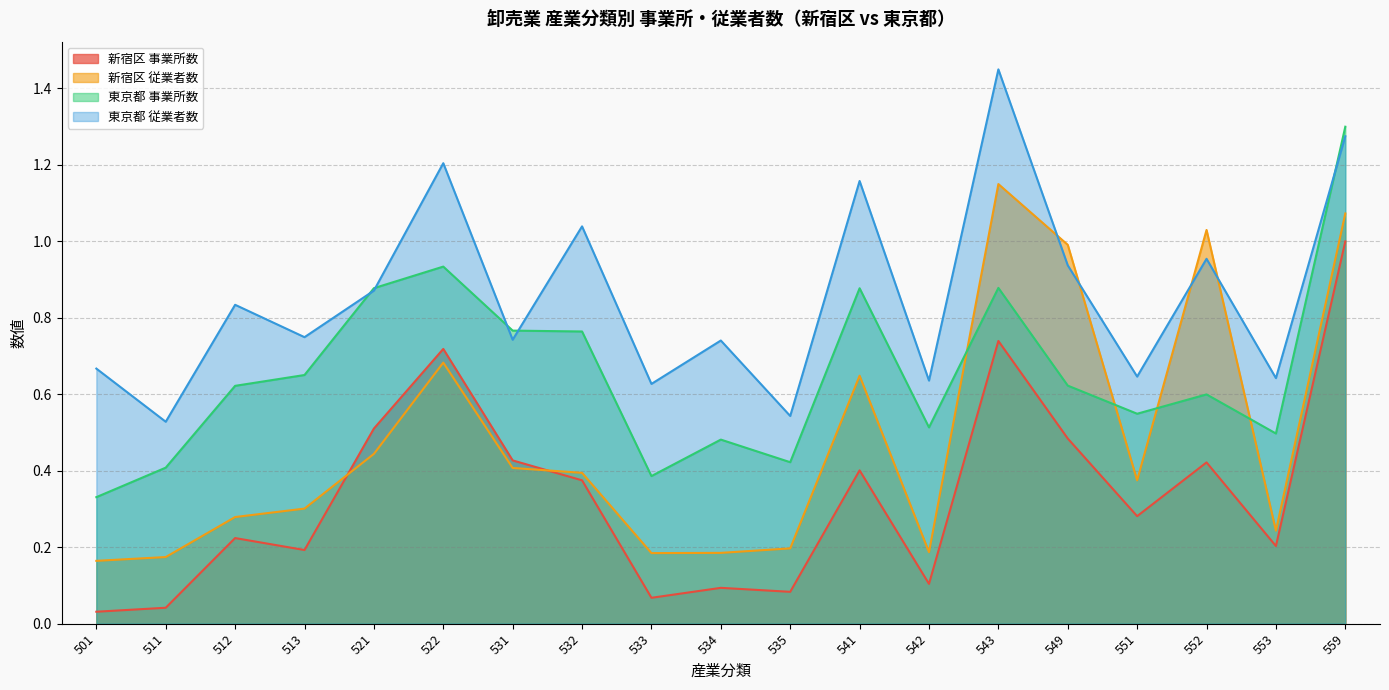

What value does the 新宿区 従業者数 series have at 543?

1.1